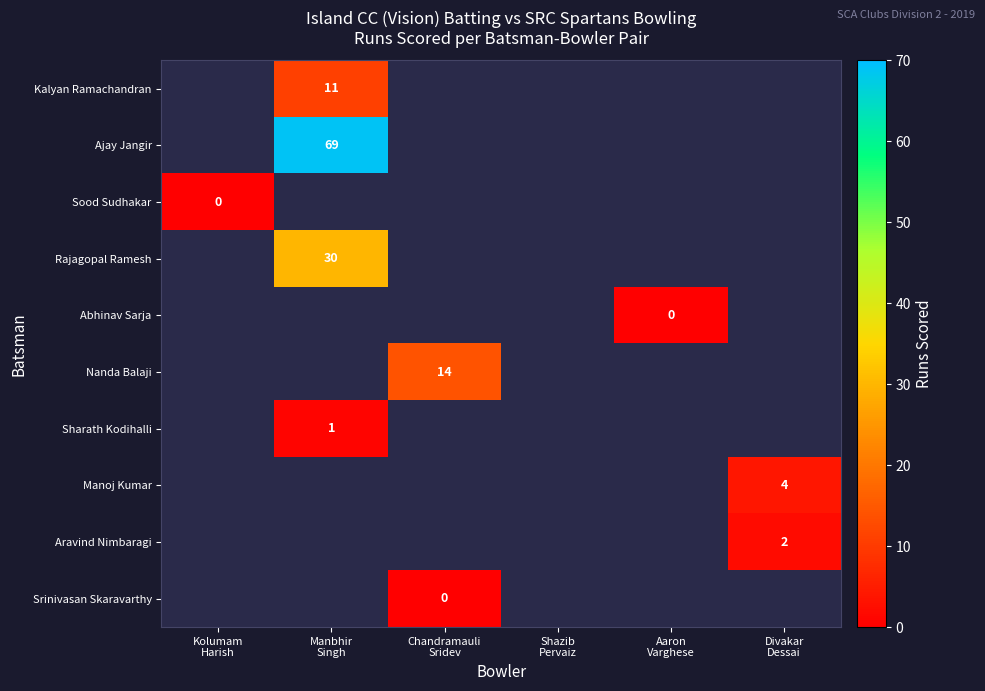

Which has a higher value, Aaron
Varghese or Kolumam
Harish?

Kolumam
Harish